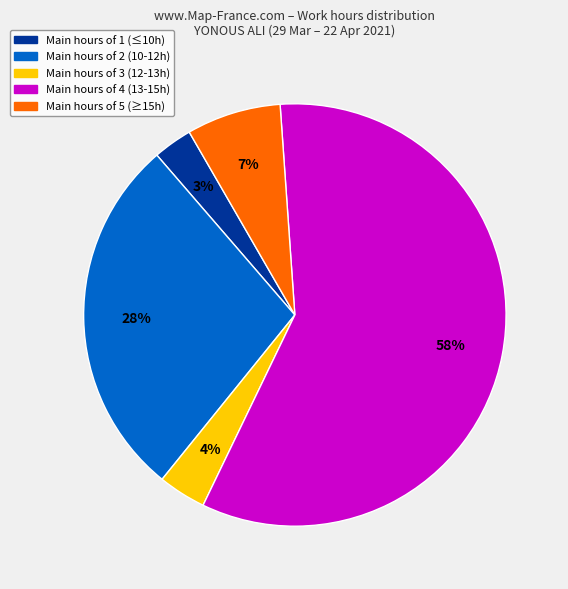

Is there a majority slice in this chart?

Yes